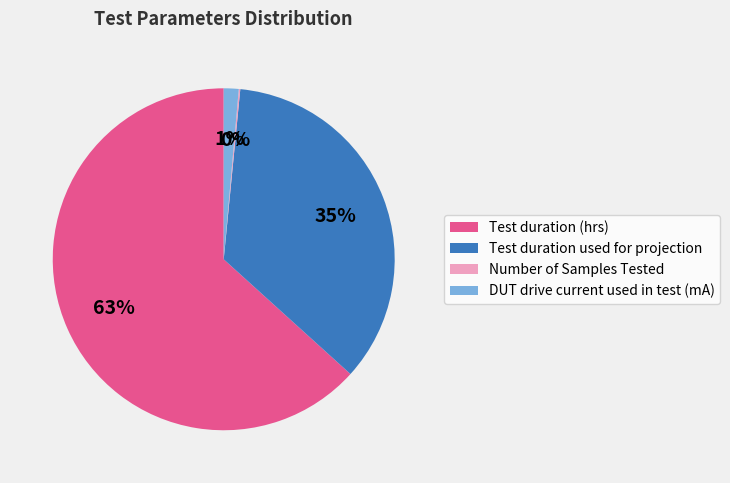

To the nearest percent, what portion does DUT drive current used in test (mA) represent?

1%